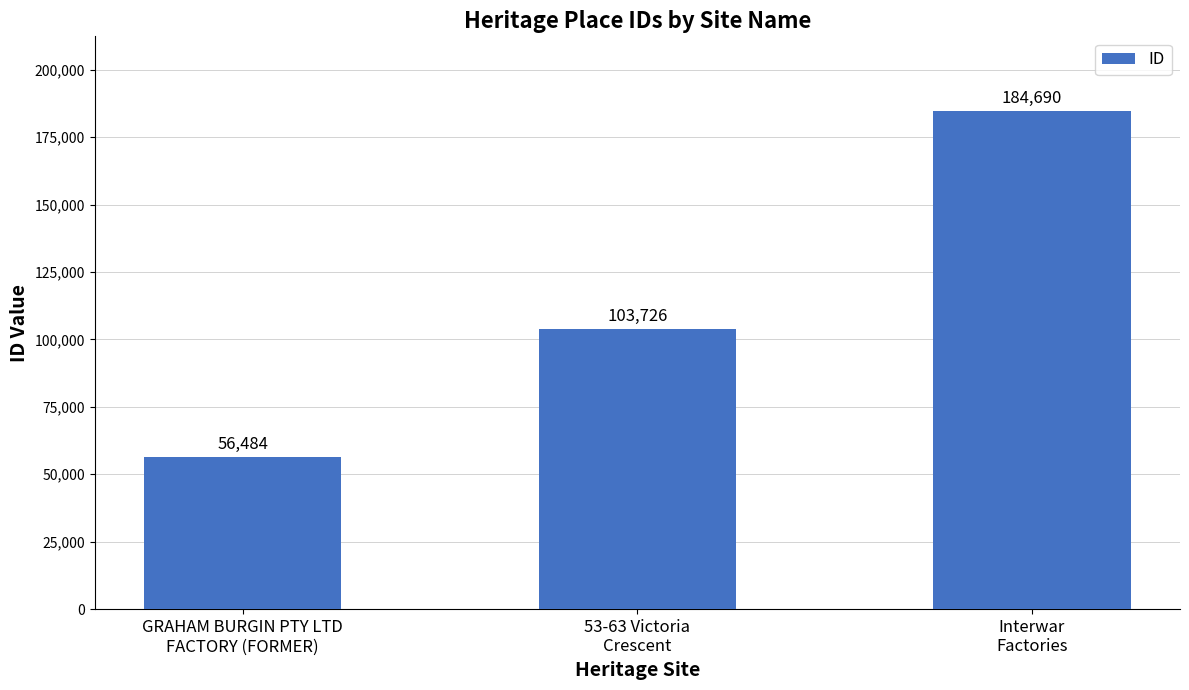

What is the label of the 1st bar from the right?

Interwar
Factories